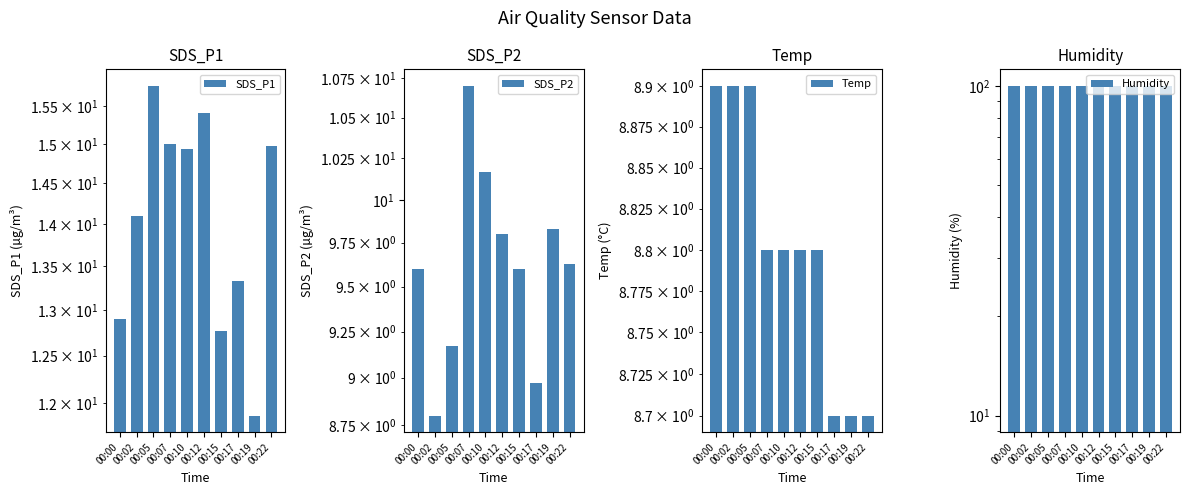

True or false: Temp has a value of 11.7 at 00:02.

False